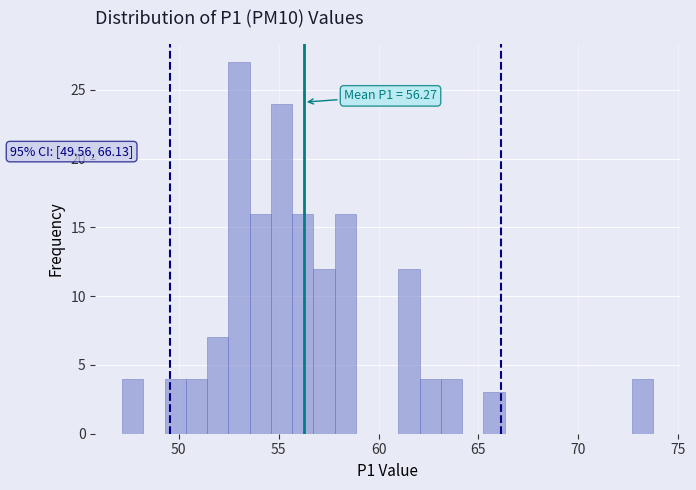

Around what value on the x-axis is the tallest bar? Give the approximate position of its centre, as read against the axis.

53.0